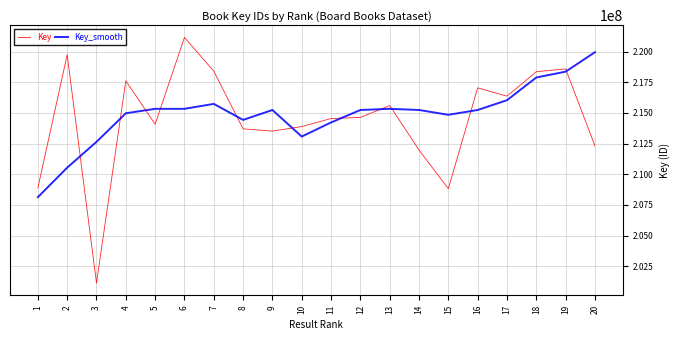

Which series has the largest range (max minus min)?

Key